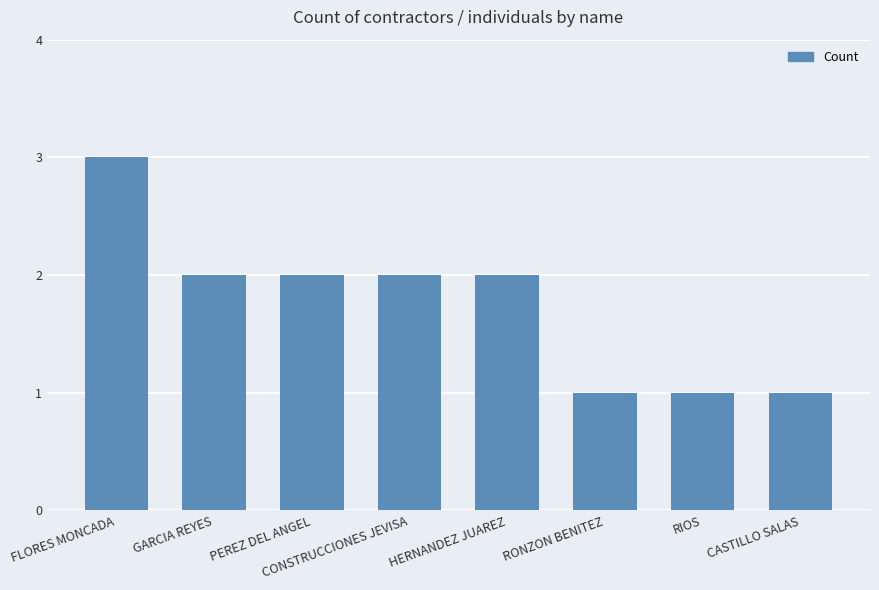

Which category has the highest value across all series?

FLORES MONCADA